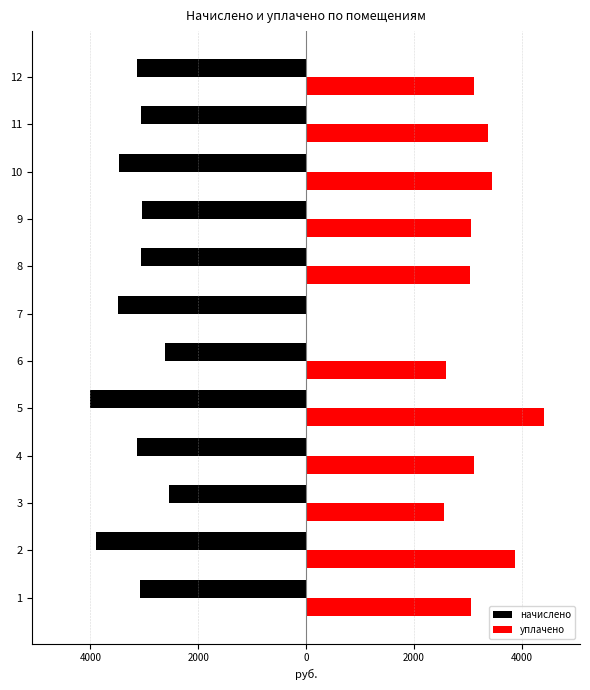

How many values in уплачено are above zero?

11